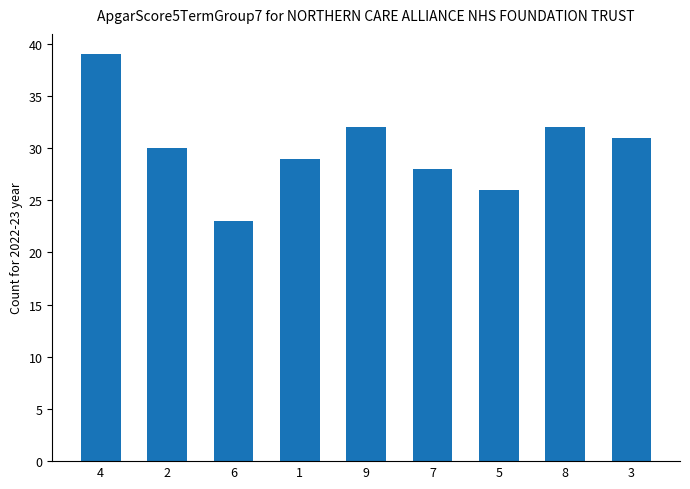

What is the sum of the values at 3 and 4?

70